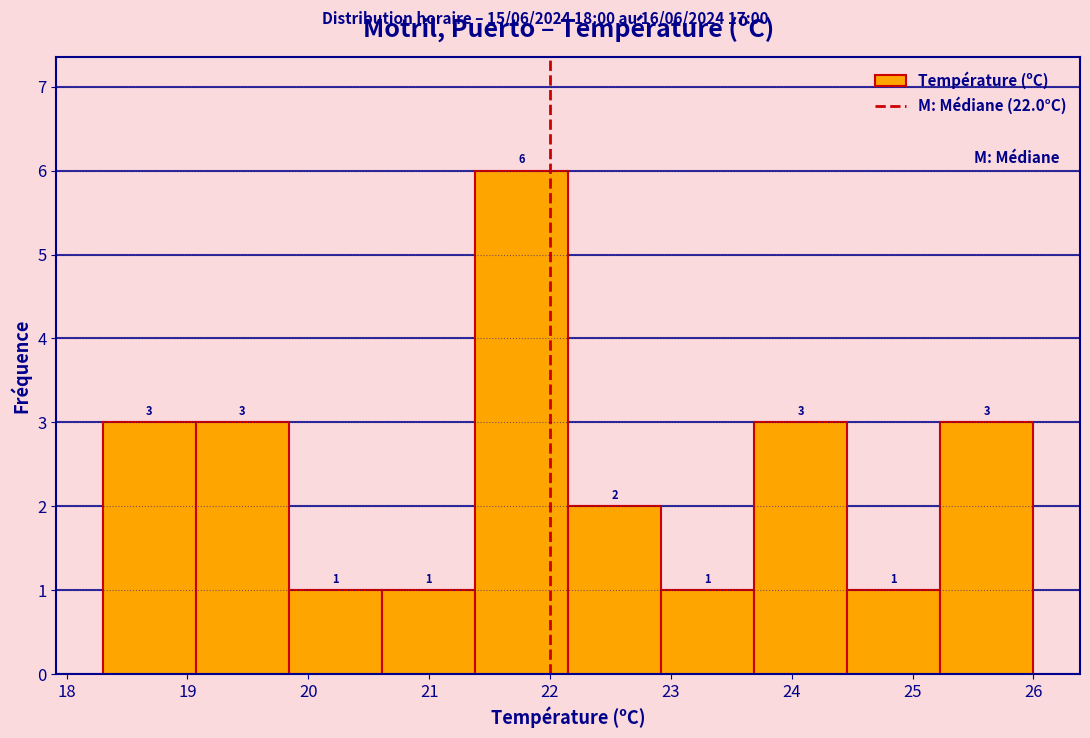

Over which range of the x-axis is the bar tallest?

21.38 to 22.15